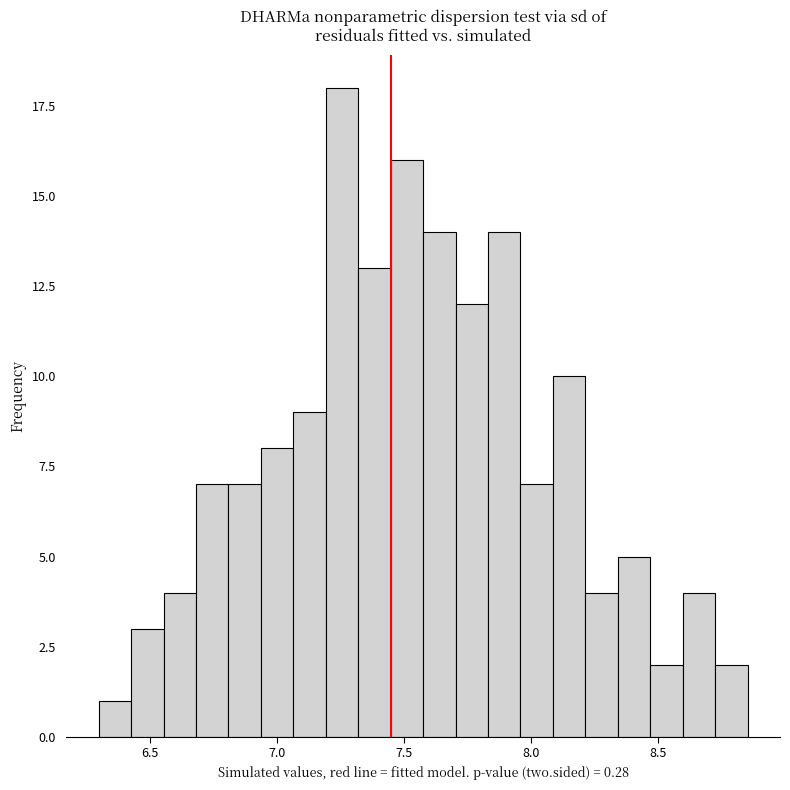

Around what value on the x-axis is the tallest bar? Give the approximate position of its centre, as read against the axis.

7.25